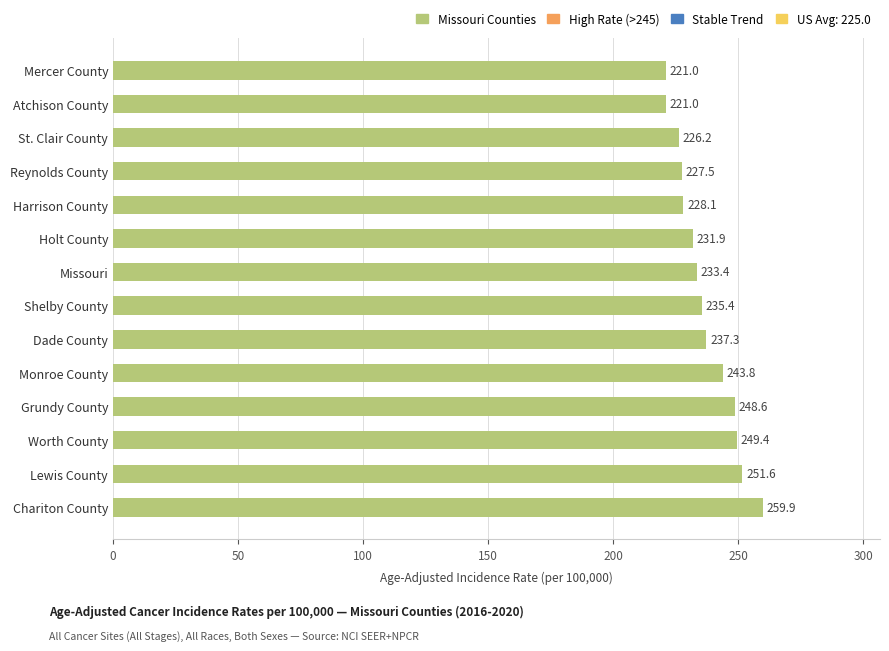

Where is the data nearest to the value 240?

Dade County